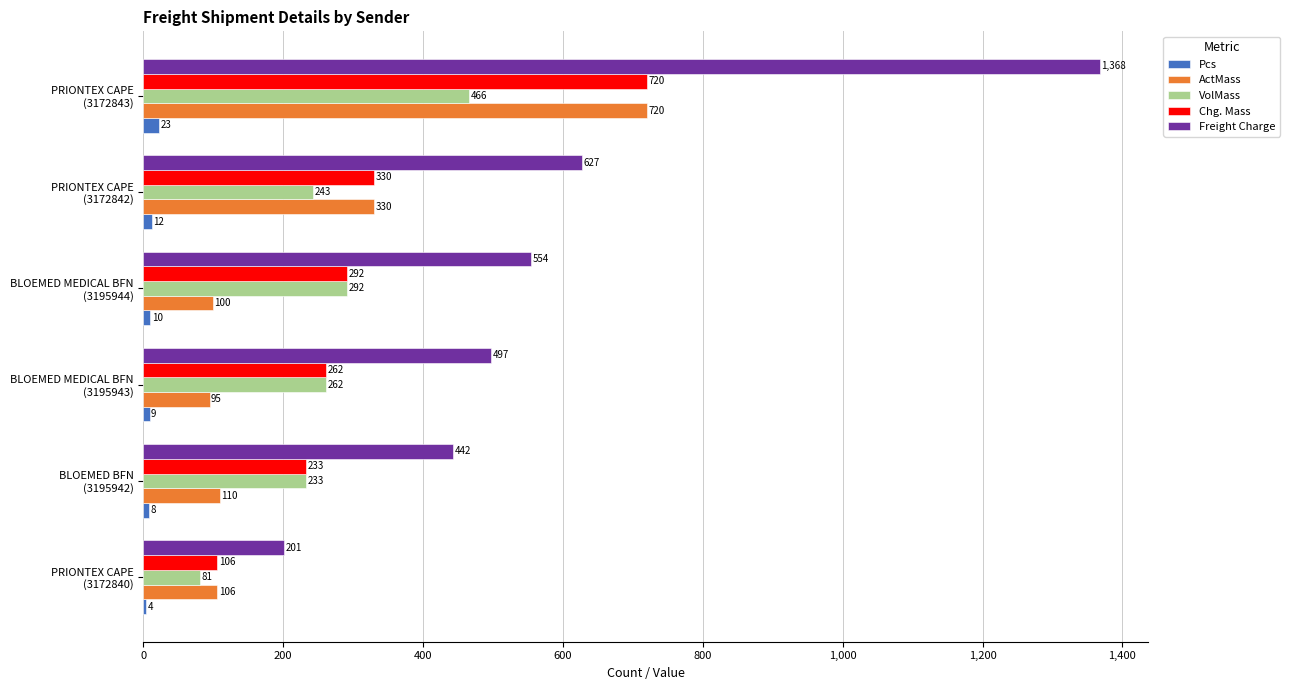

What is the sum of all VolMass values?

1577.0